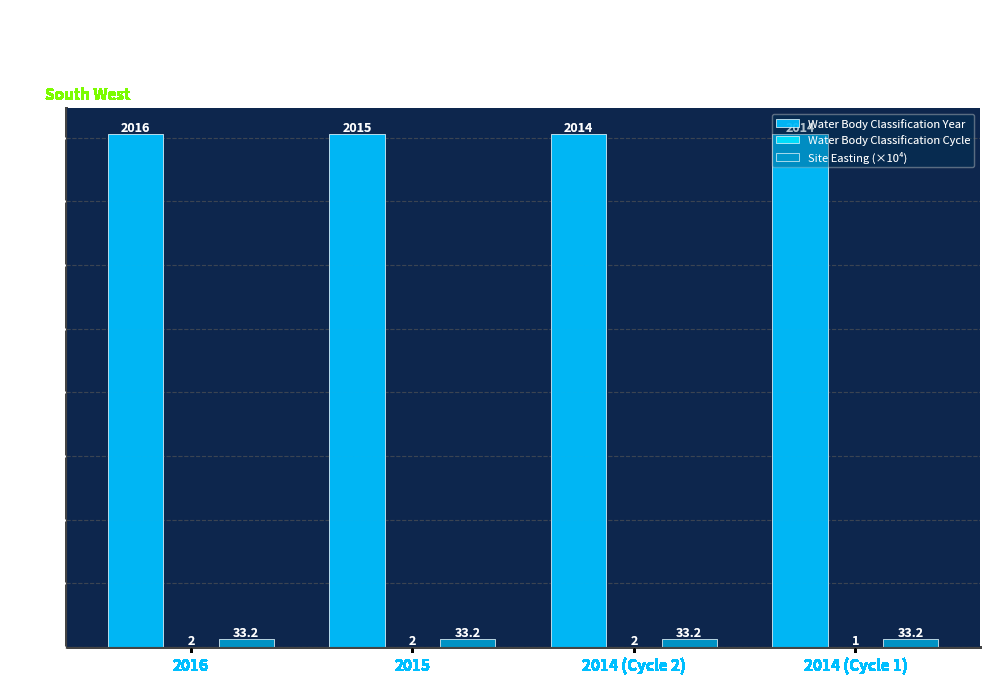

How many distinct data groups are displayed?

3